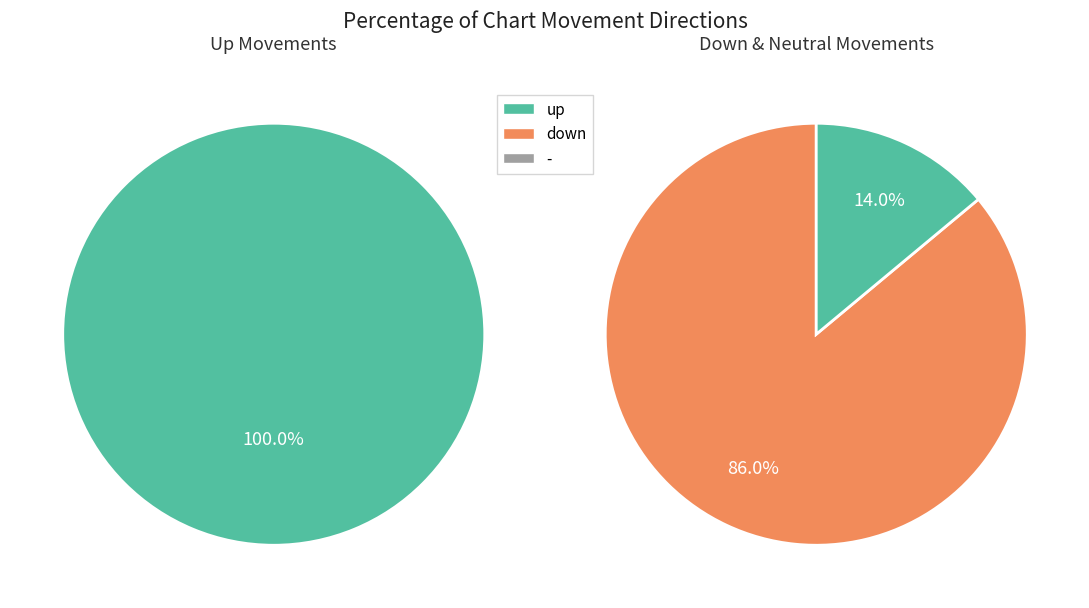

Which slice is the largest?

up